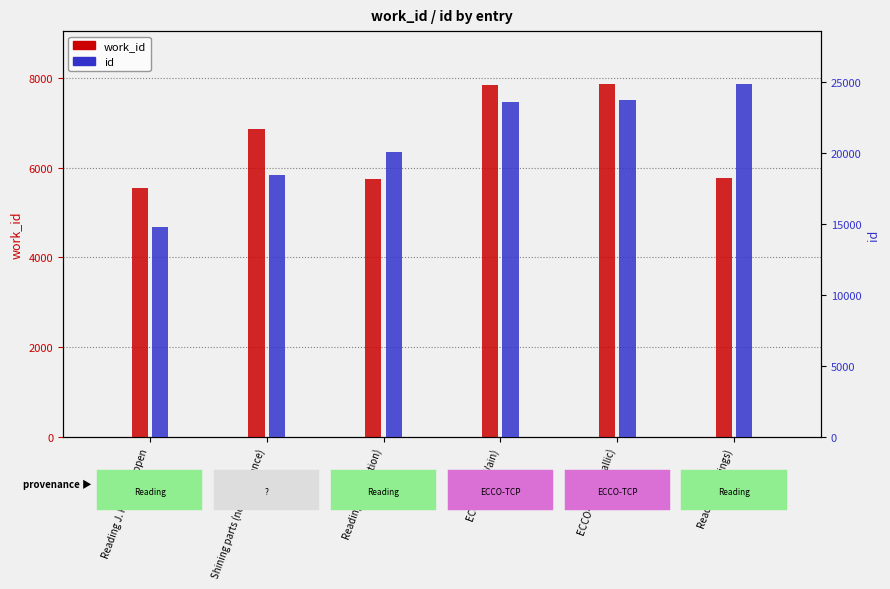

What position from the right is Reading J. P. van Noppen?

6